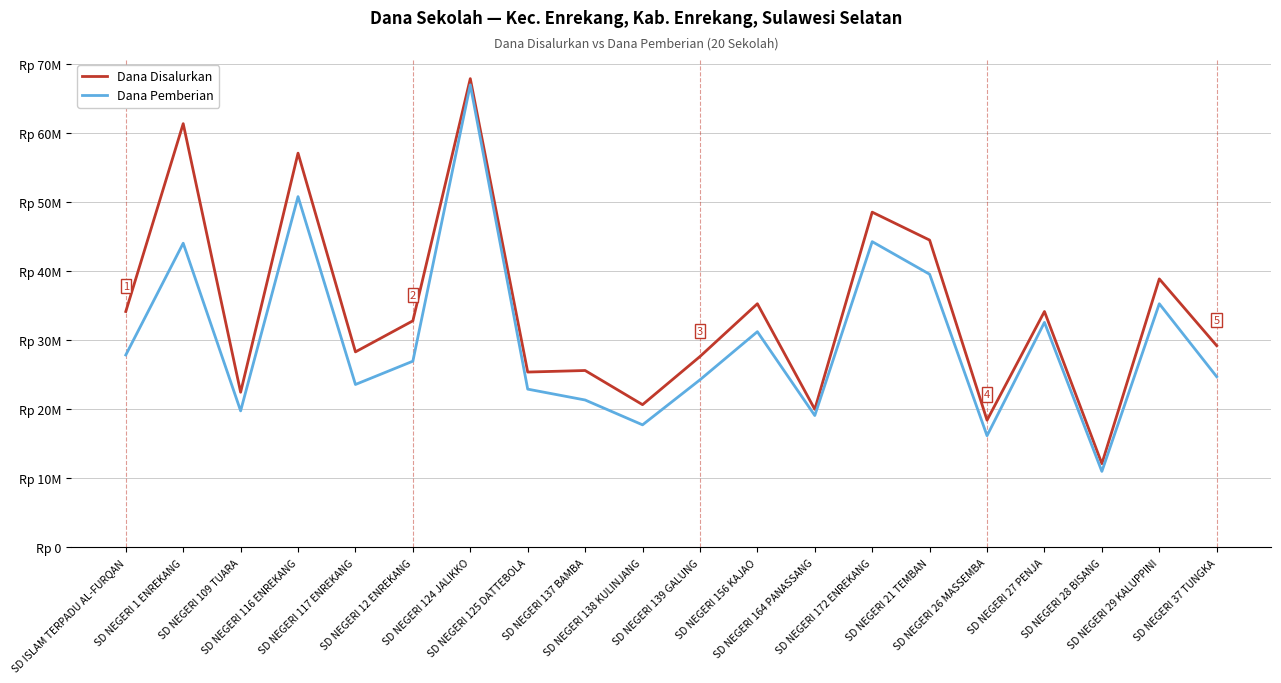

What are all the series names shown in the legend?

Dana Disalurkan, Dana Pemberian